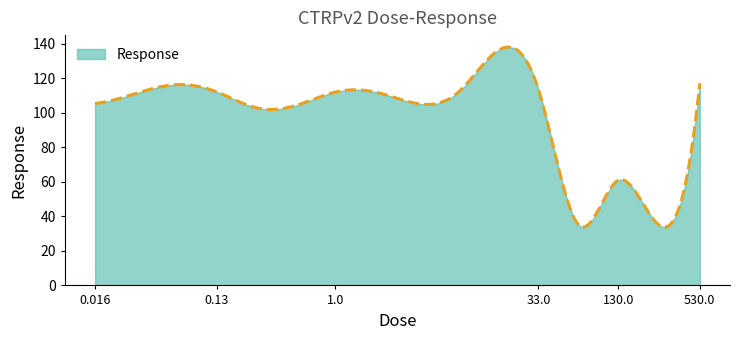

Does the chart display data point markers on the line(s)?

No